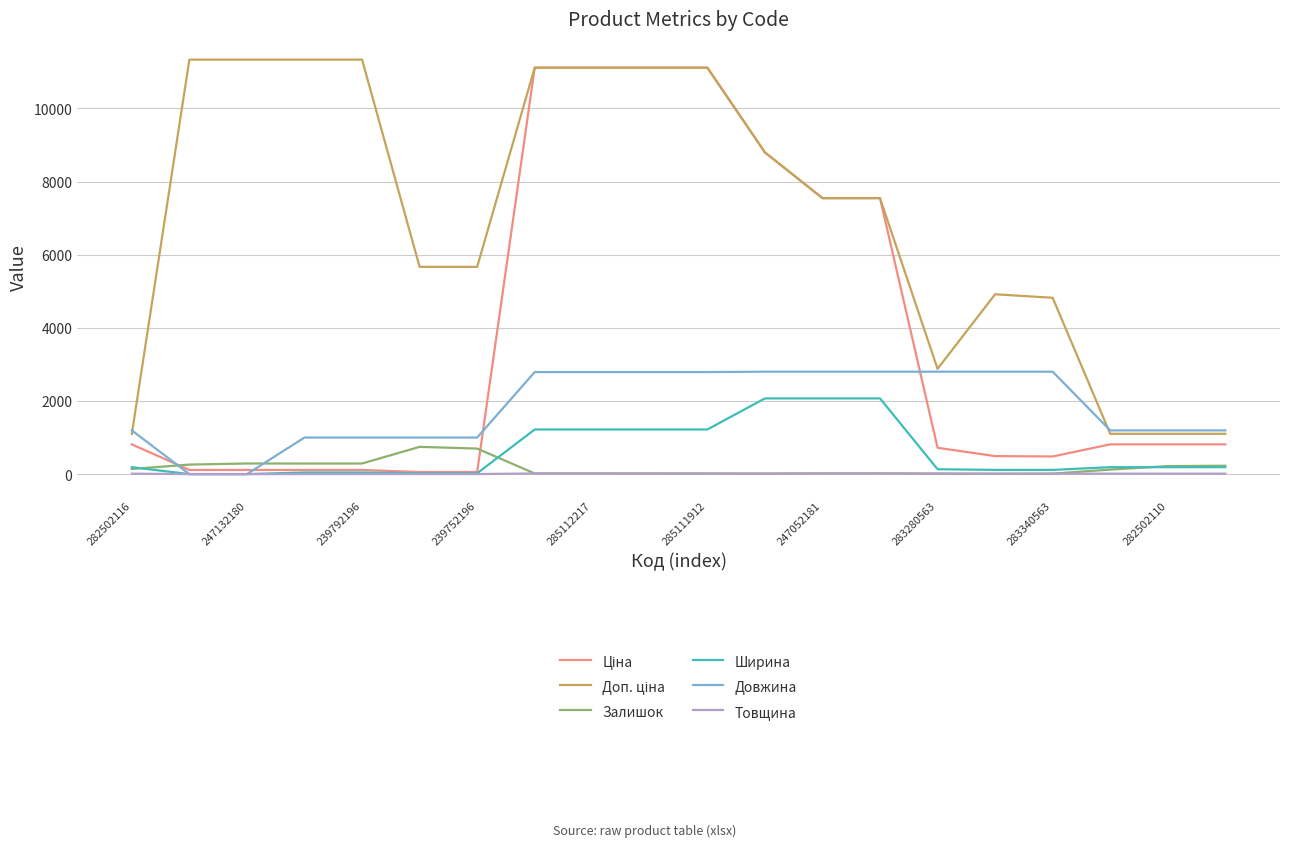

After their last crossing, which series has the higher values: Довжина or Залишок?

Довжина